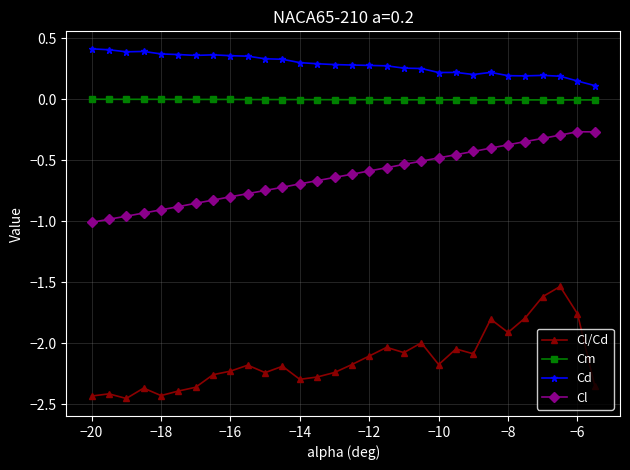

Which series has the largest total across all categories?

Cd